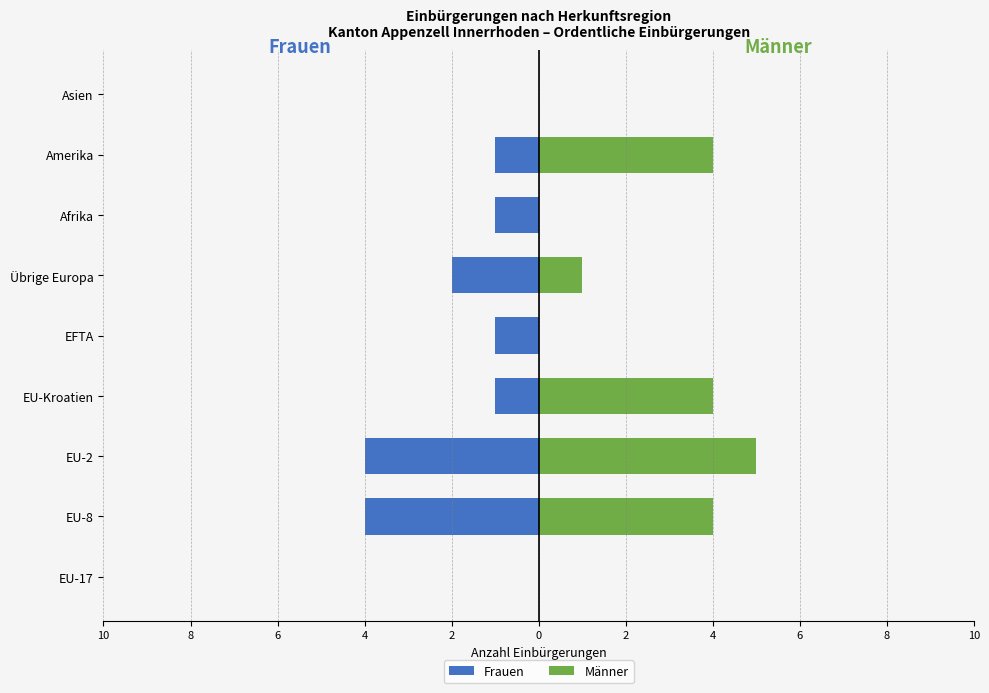

Is it true that Frauen equals -1 at Afrika?

True